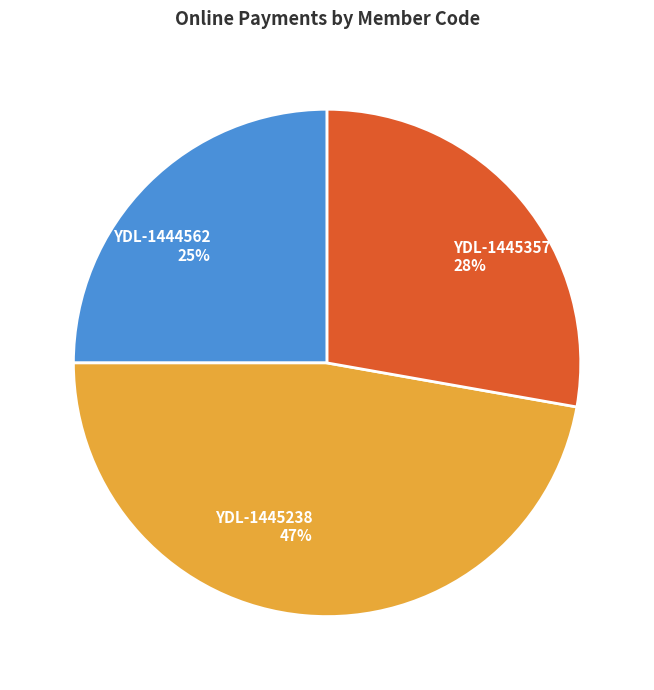

Rank the categories by value from lowest to highest.

YDL-1444562, YDL-1445357, YDL-1445238